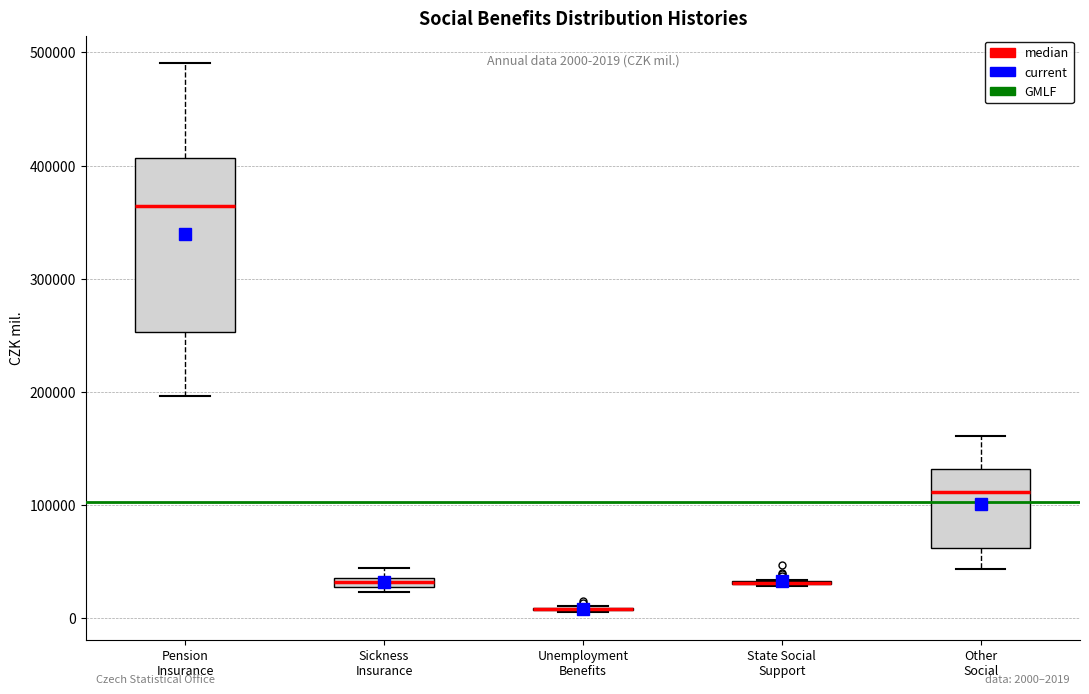

Comparing the boxes themselves (not the whiskers), which one is the tallest?

Pension Insurance